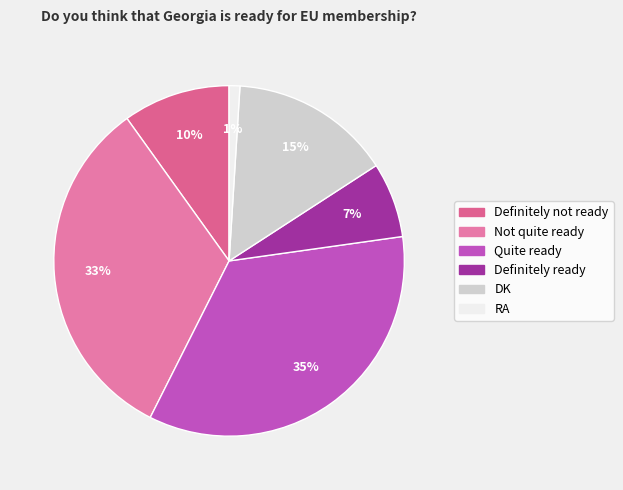

To the nearest percent, what is the combined percentage of Definitely not ready and Definitely ready?

17%